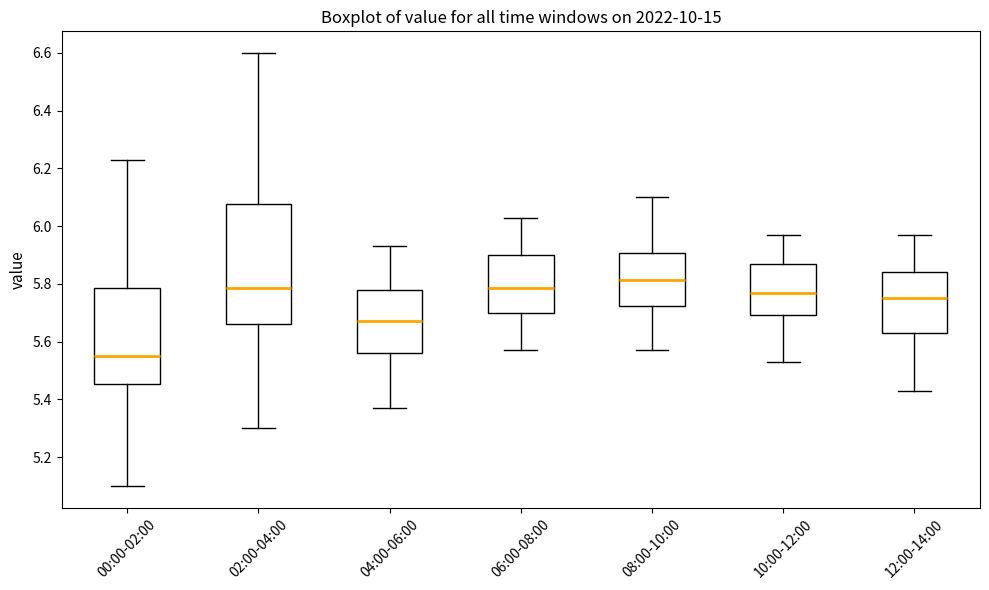

Which box is the tallest, from its lower edge to its upper edge?

02:00-04:00